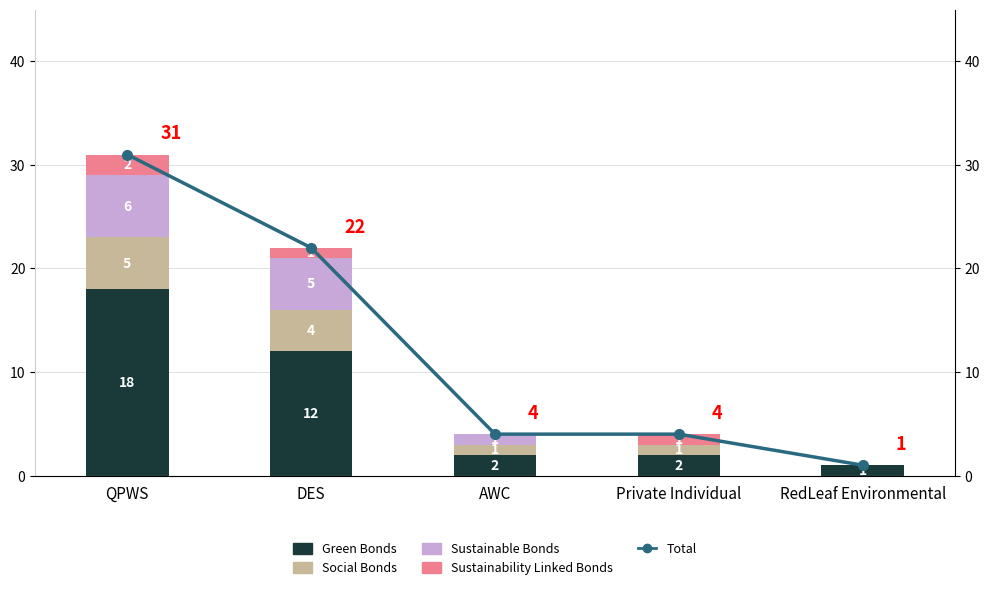

What is the difference between the maximum and minimum values in the Sustainable Bonds series?

6